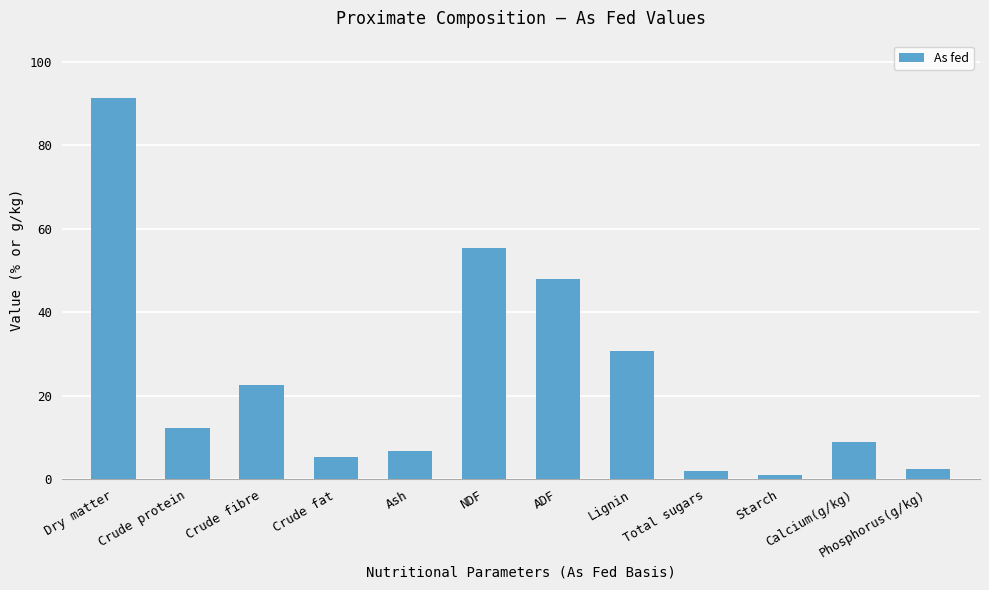

Where does the data first go above 12?

Dry matter